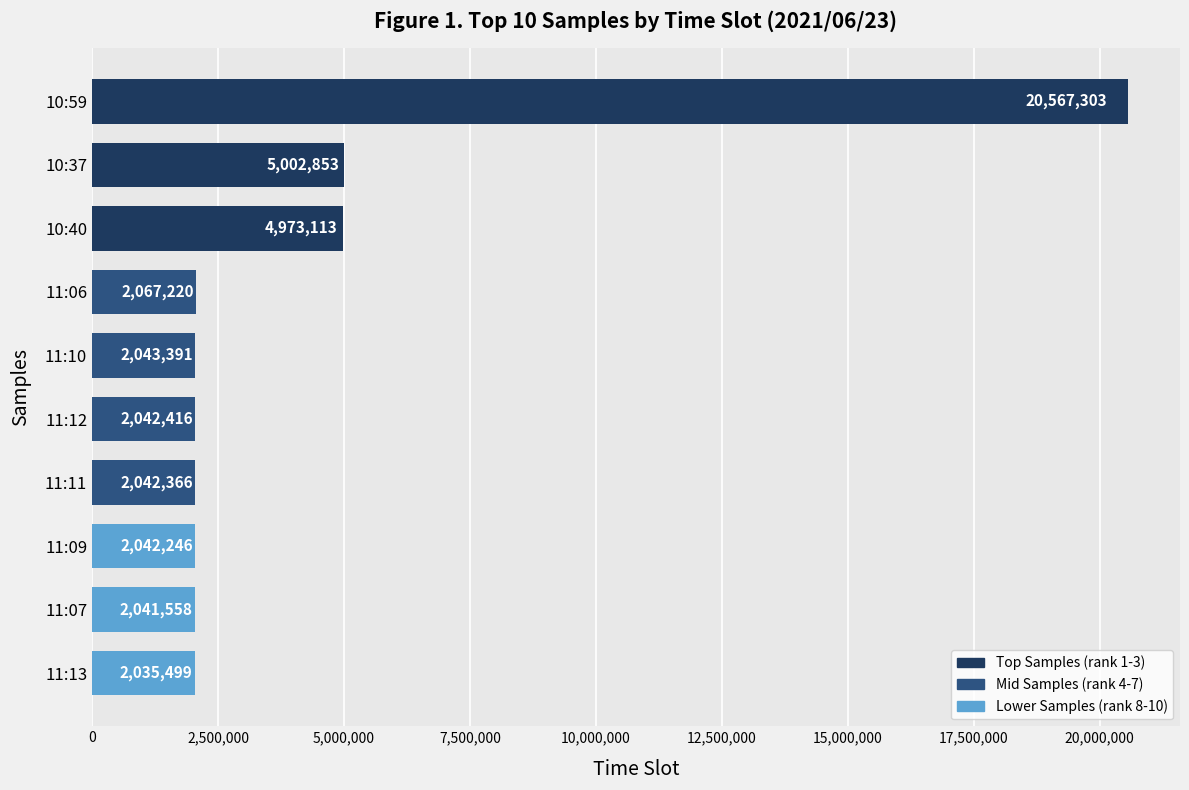

What is the label of the 4th bar from the top?

11:06